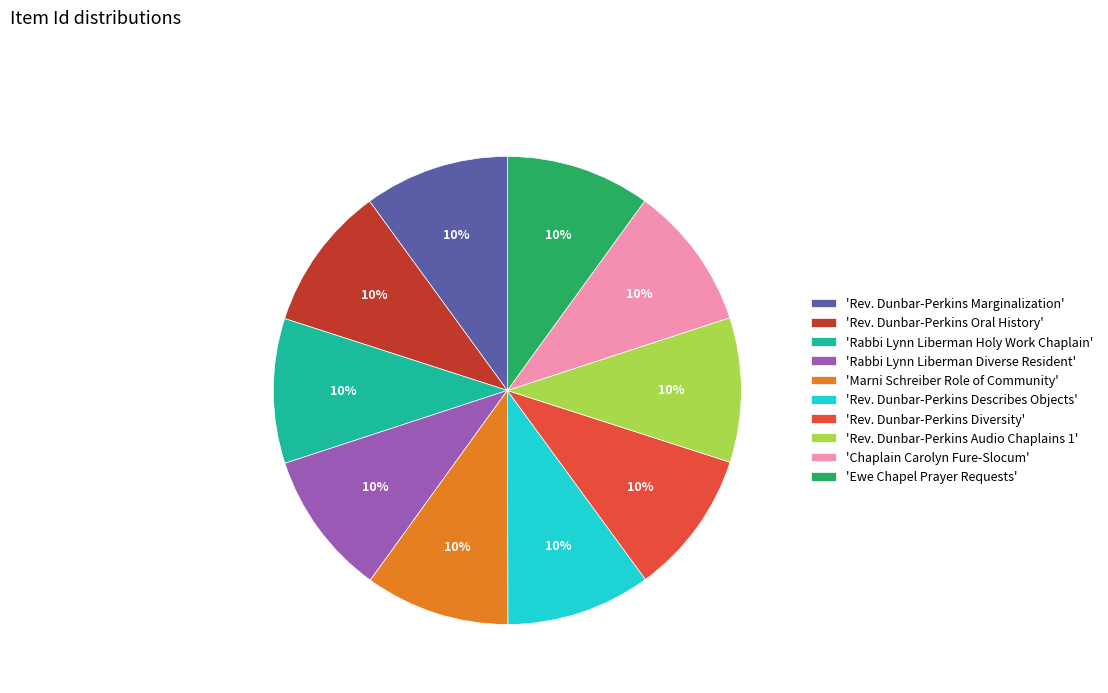

Is there a majority slice in this chart?

No